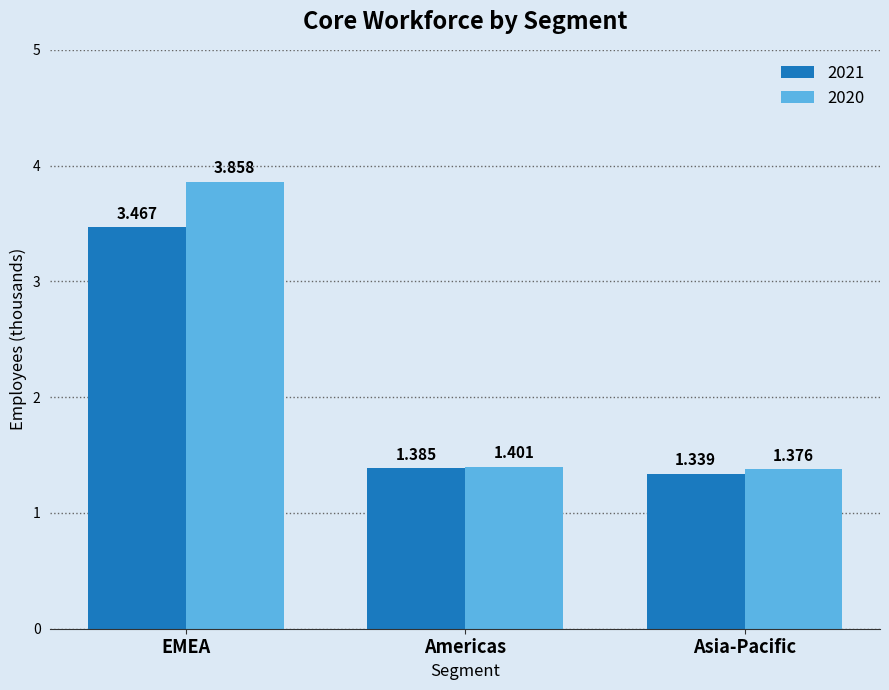

What is the label of the 1st bar from the right?

Asia-Pacific